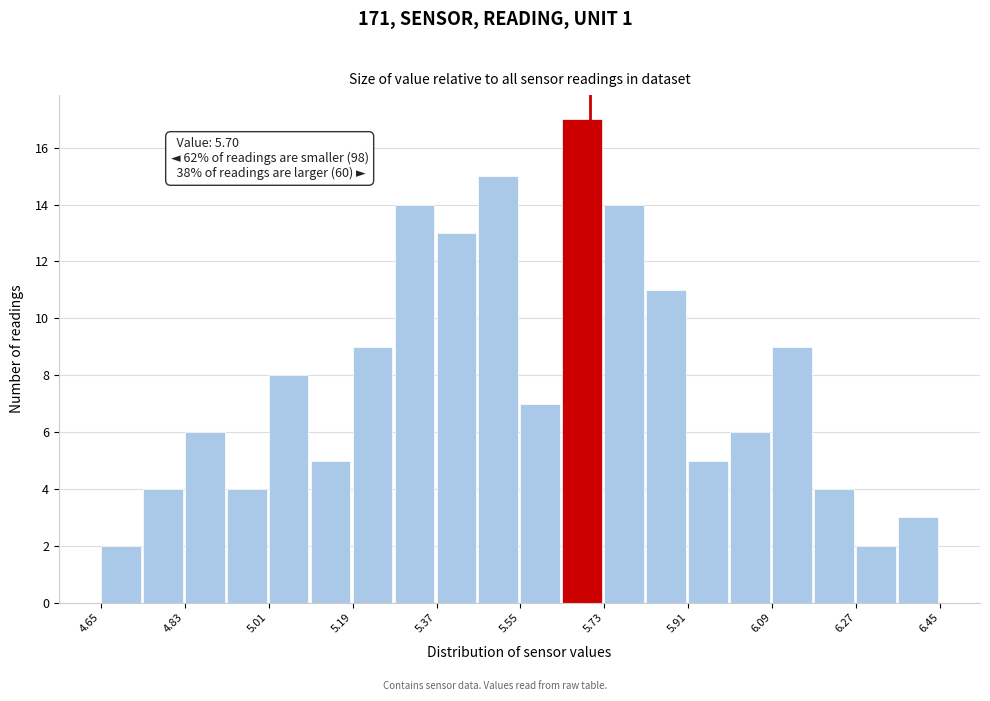

Which range on the x-axis has the tallest bar?

5.64 to 5.73